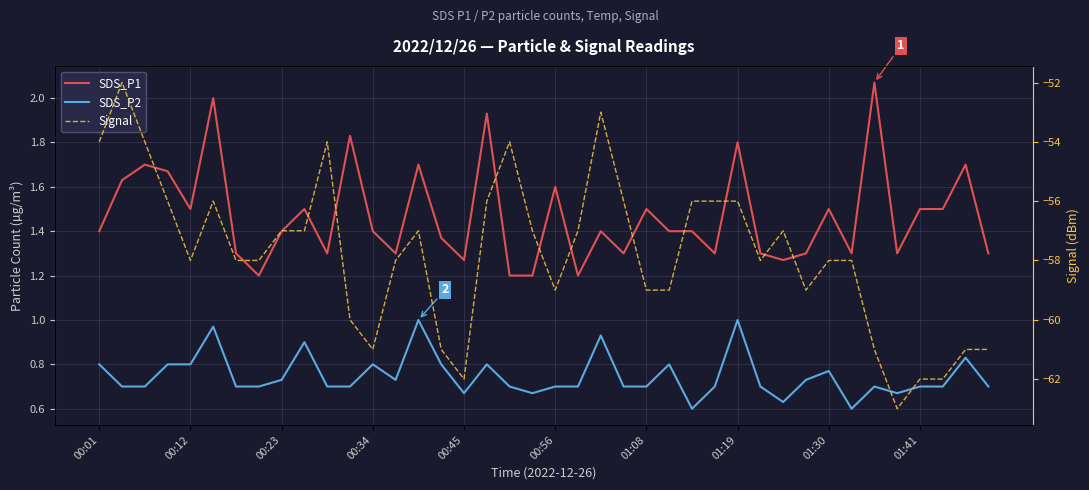

What is the difference between the second highest and minimum values in the SDS_P2 series?

0.4